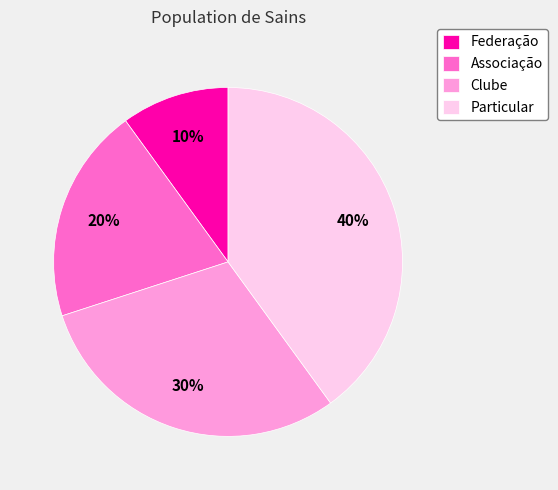

Which has a higher value, Federação or Clube?

Clube